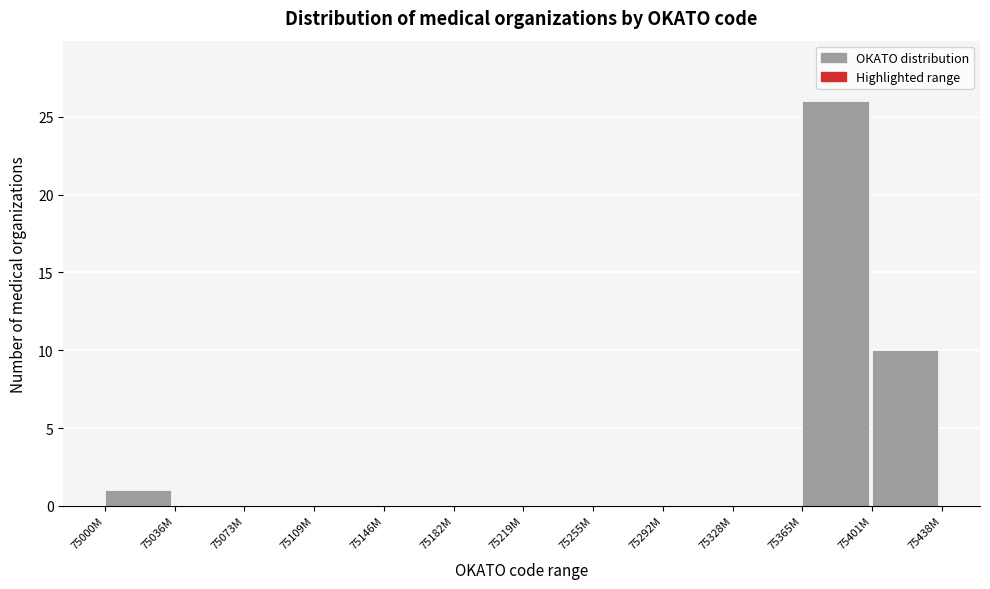

Reading right to left, what are all the values shown in this chart?

75401M=10	75365M=26	75328M=0	75292M=0	75255M=0	75219M=0	75182M=0	75146M=0	75109M=0	75073M=0	75036M=0	75000M=1